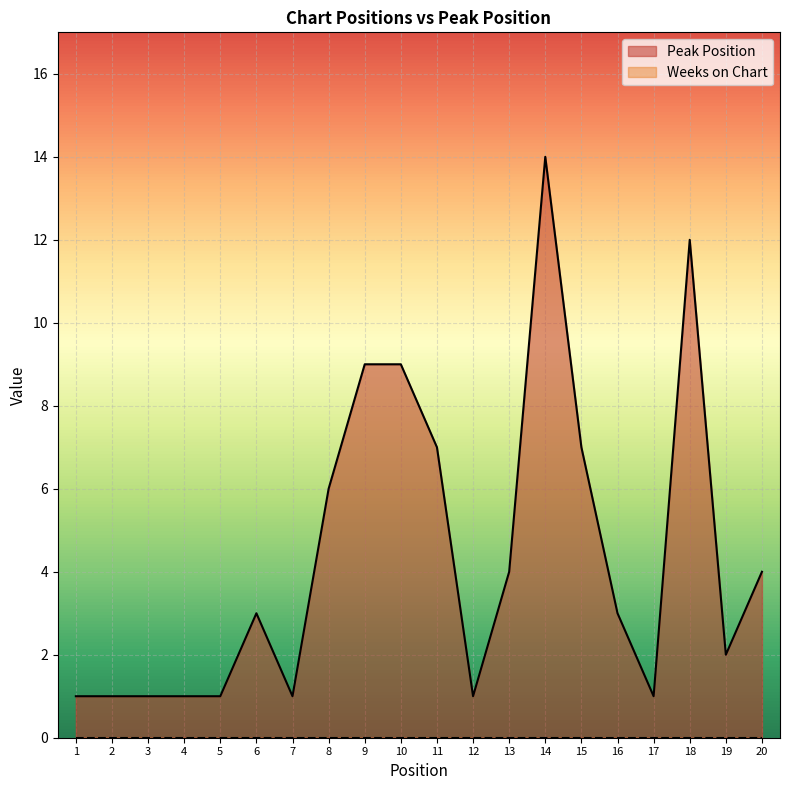

What is the difference between the second highest and minimum values?

11